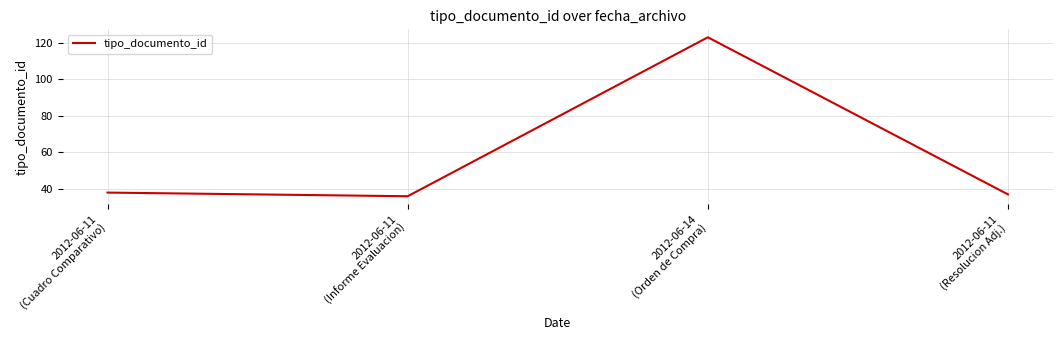

The chart shows a value of 52 at 2012-06-11
(Cuadro Comparativo). True or false?

False